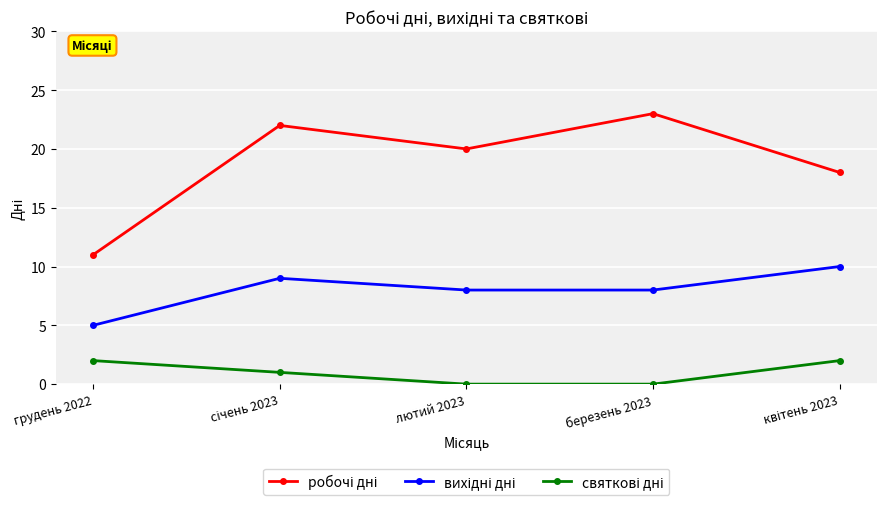

At how many categories does at least one series exceed 4?

5